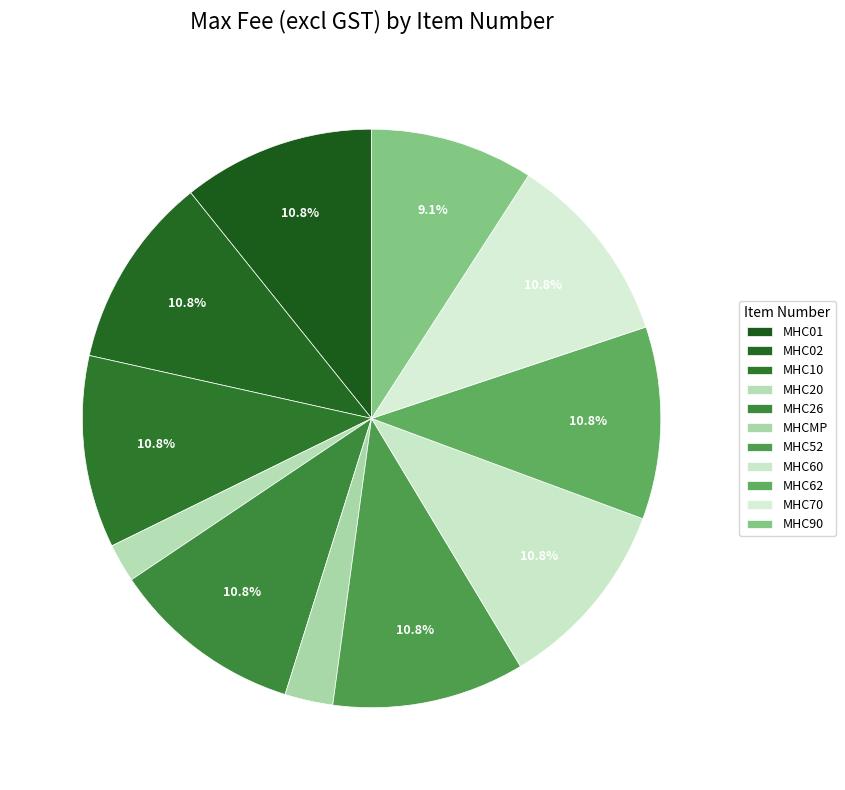

The MHC01 slice represents 23% of the pie. True or false?

False